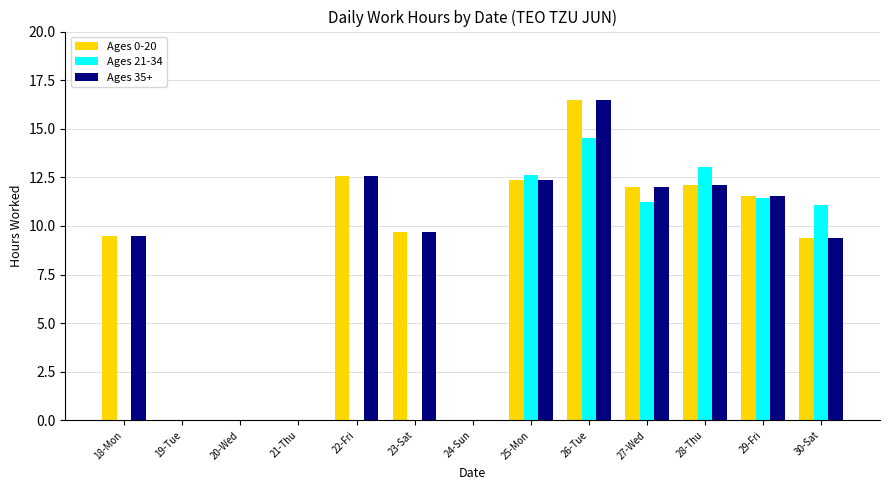

Does the chart contain stacked bars?

No